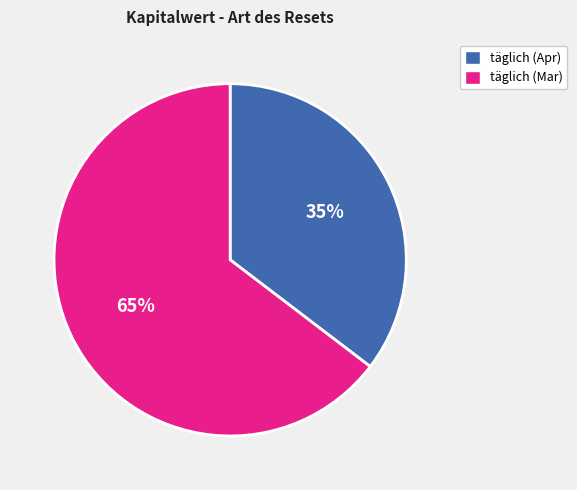

Is there a majority slice in this chart?

Yes